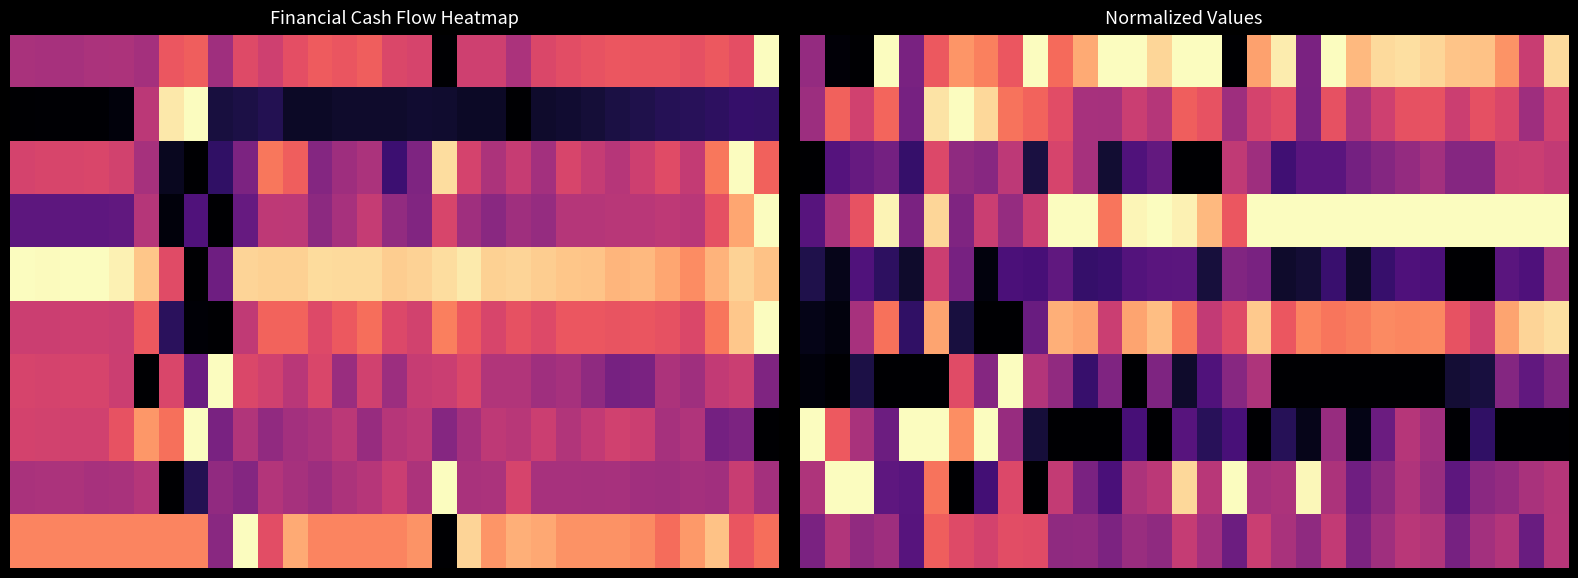

Between 15 and 4, which is larger?

15